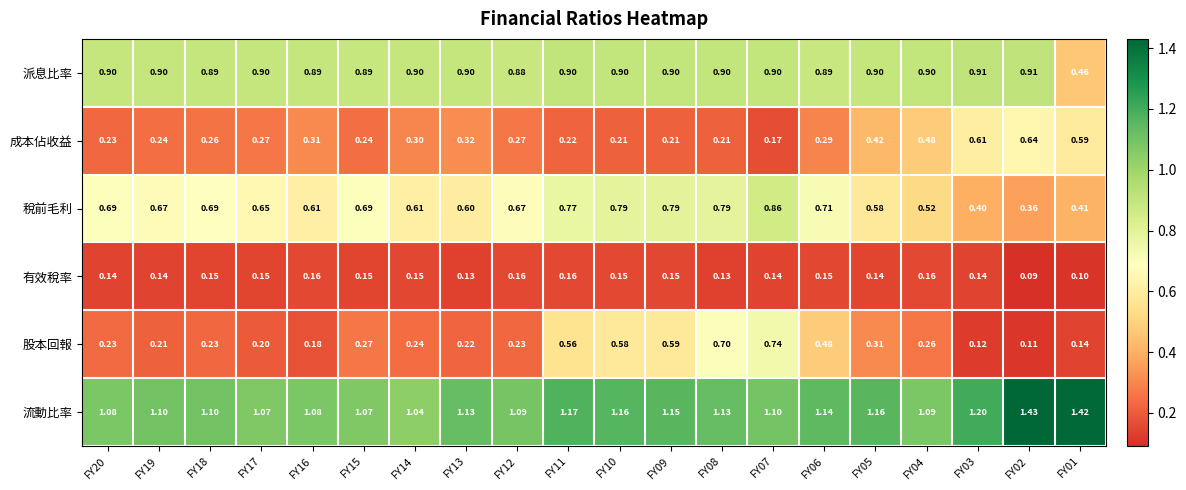

Between FY07 and FY04, which series saw the biggest shift?

股本回報